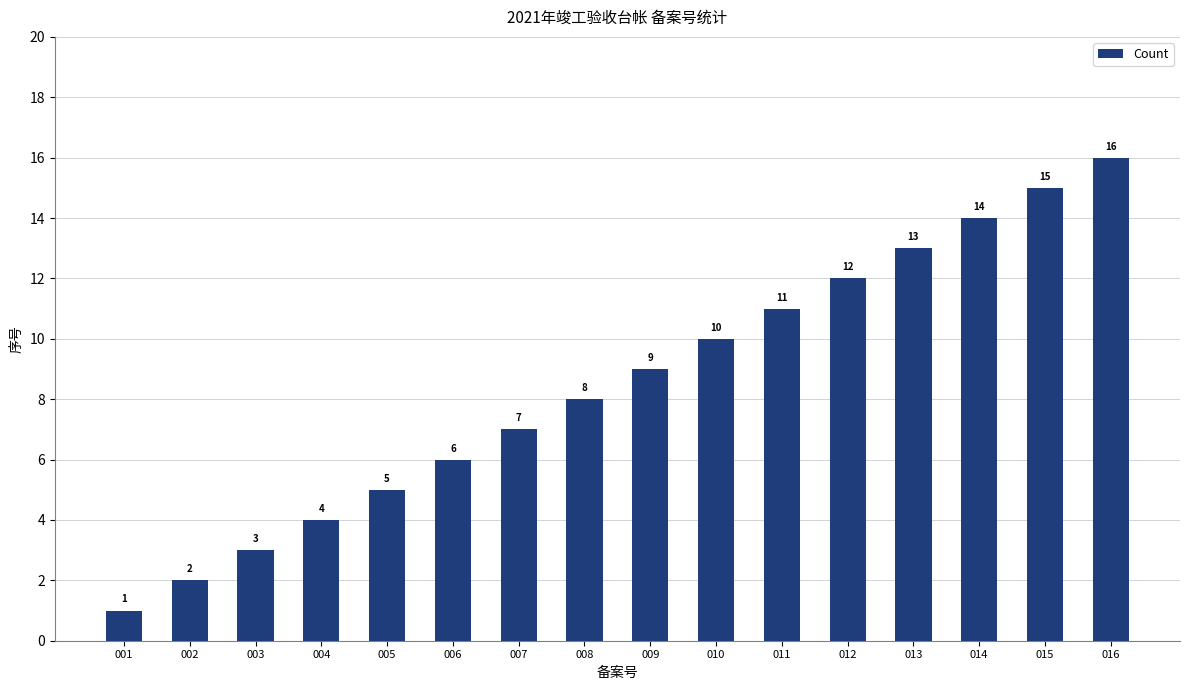

What is the difference between the maximum and minimum values?

15